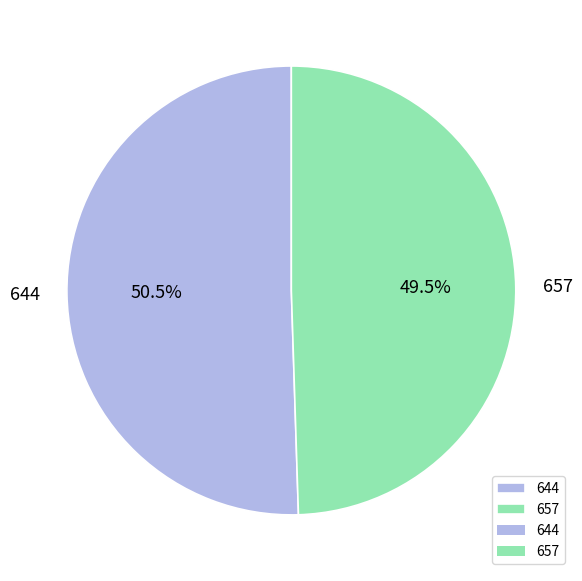

Which category has the biggest portion of the pie?

644